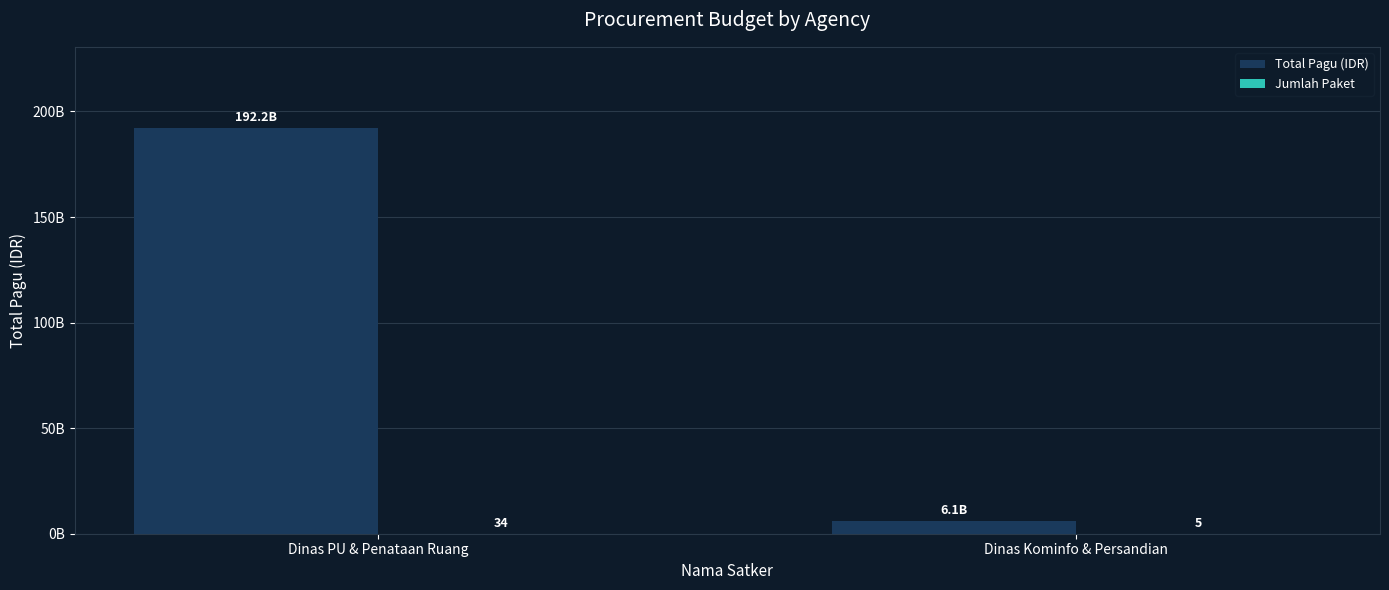

Between Dinas PU & Penataan Ruang and Dinas Kominfo & Persandian, which series saw the biggest shift?

Total Pagu (IDR)